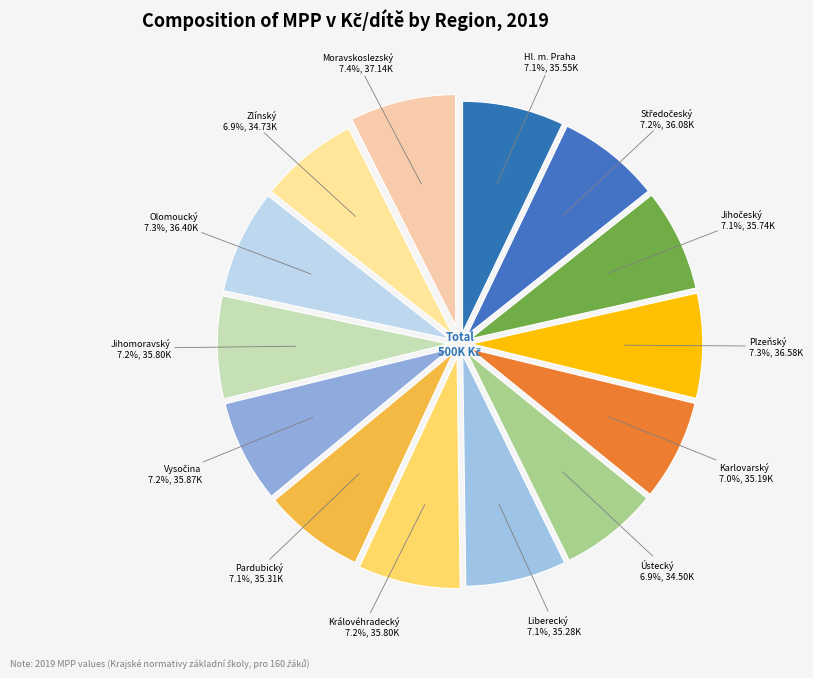

To the nearest percent, what is the average slice percentage?

7%